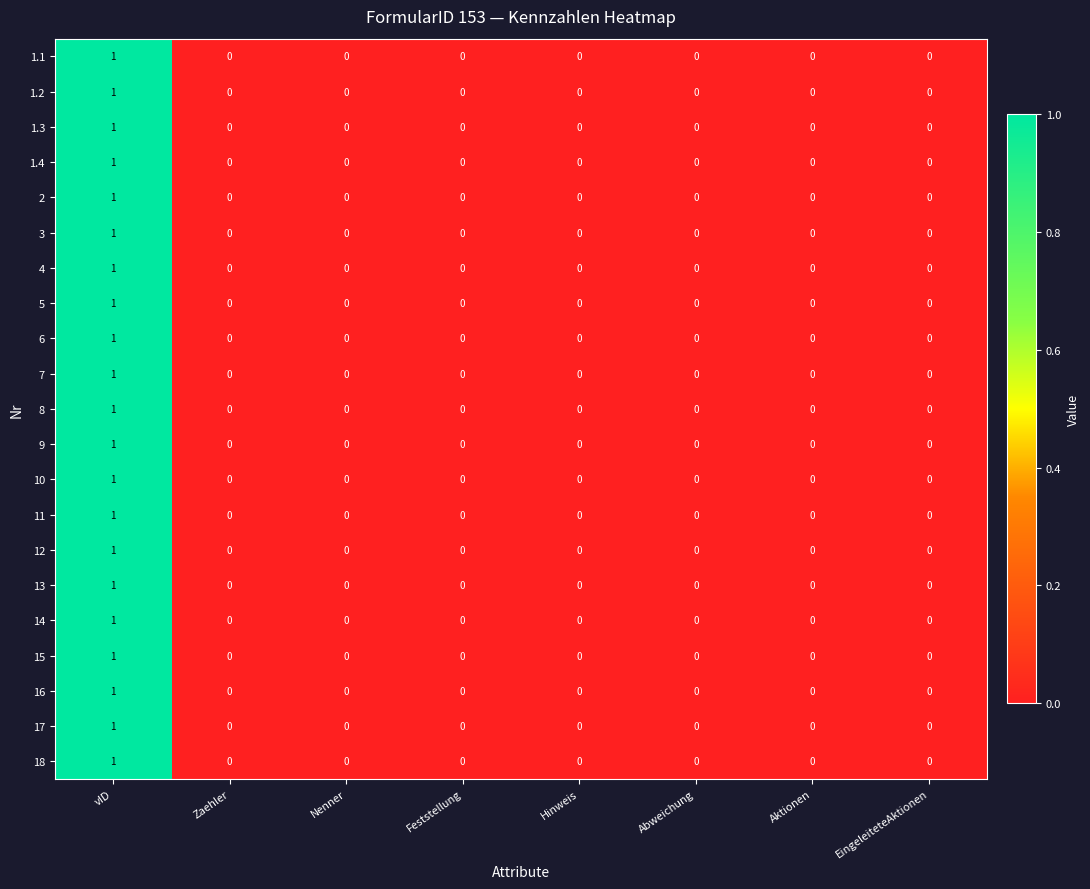

Count the 4 values in the range 0 to 1.

8